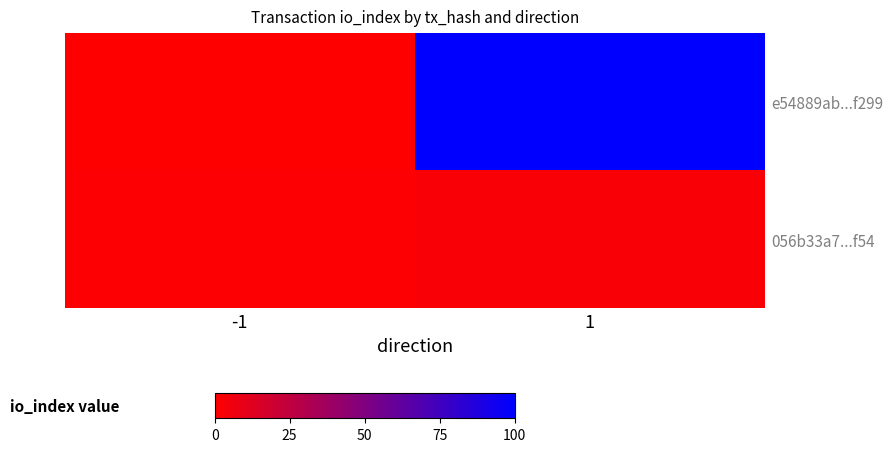

Reading right to left, transcribe all the data shown in this chart.

e54889ab...f299: 1=100.0	-1=0.0
056b33a7...f54: 1=2.5	-1=1.2